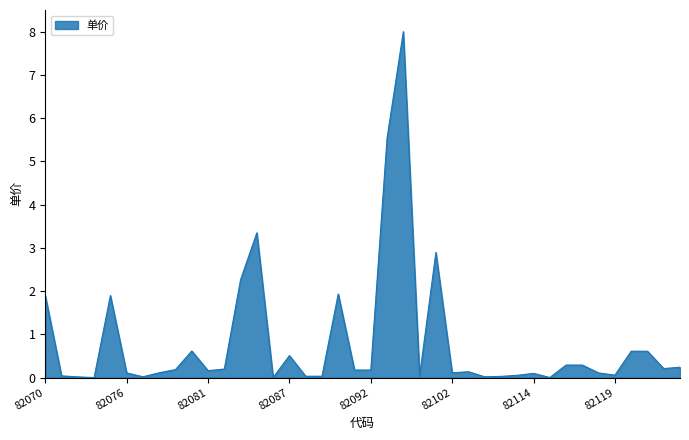

What is the greatest value displayed?

8.0